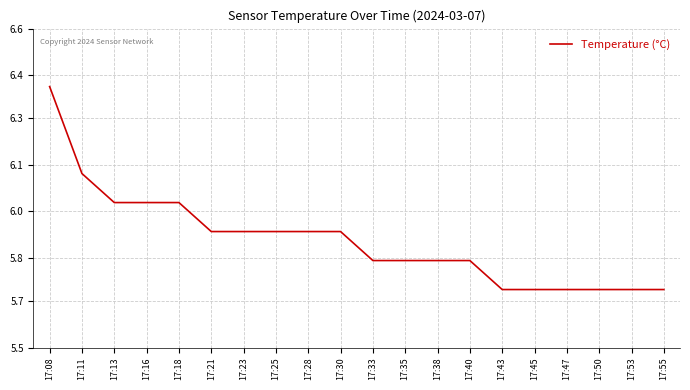

Is this an area chart (filled region under the line)?

No